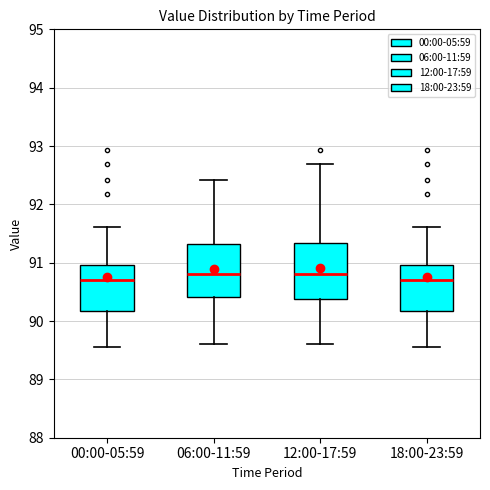

Reading left to right, transcribe this box plot: for each box, give where its median line is, the range the box spans, and where its two whiskers end, as read against the y-axis. The values are not printed on the chart, so give them approximately, as read against the axis.

00:00-05:59: median 90.7, box 90.2 to 91.0, whiskers 89.6 to 91.6
06:00-11:59: median 90.8, box 90.4 to 91.3, whiskers 89.6 to 92.4
12:00-17:59: median 90.8, box 90.4 to 91.3, whiskers 89.6 to 92.7
18:00-23:59: median 90.7, box 90.2 to 91.0, whiskers 89.6 to 91.6